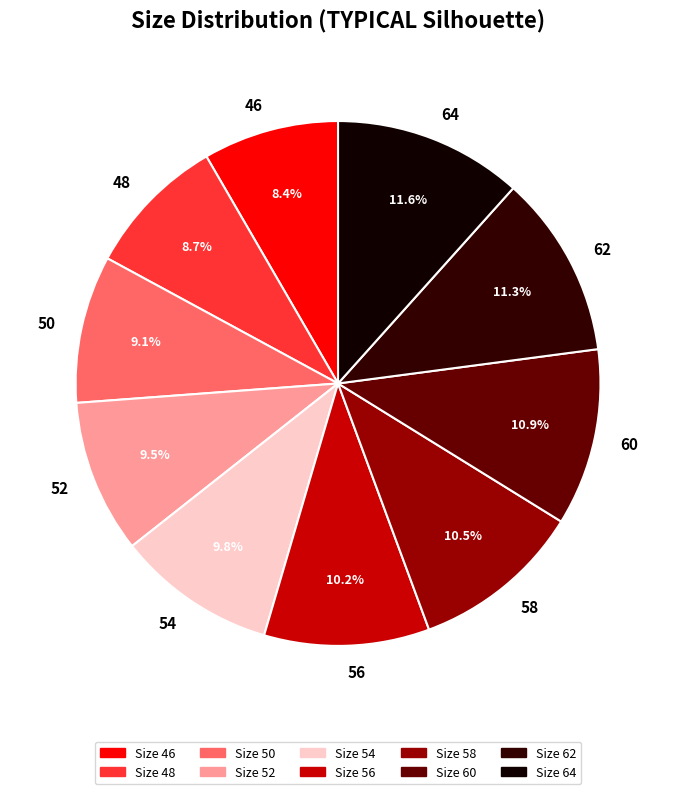

Does any single category account for the majority?

No